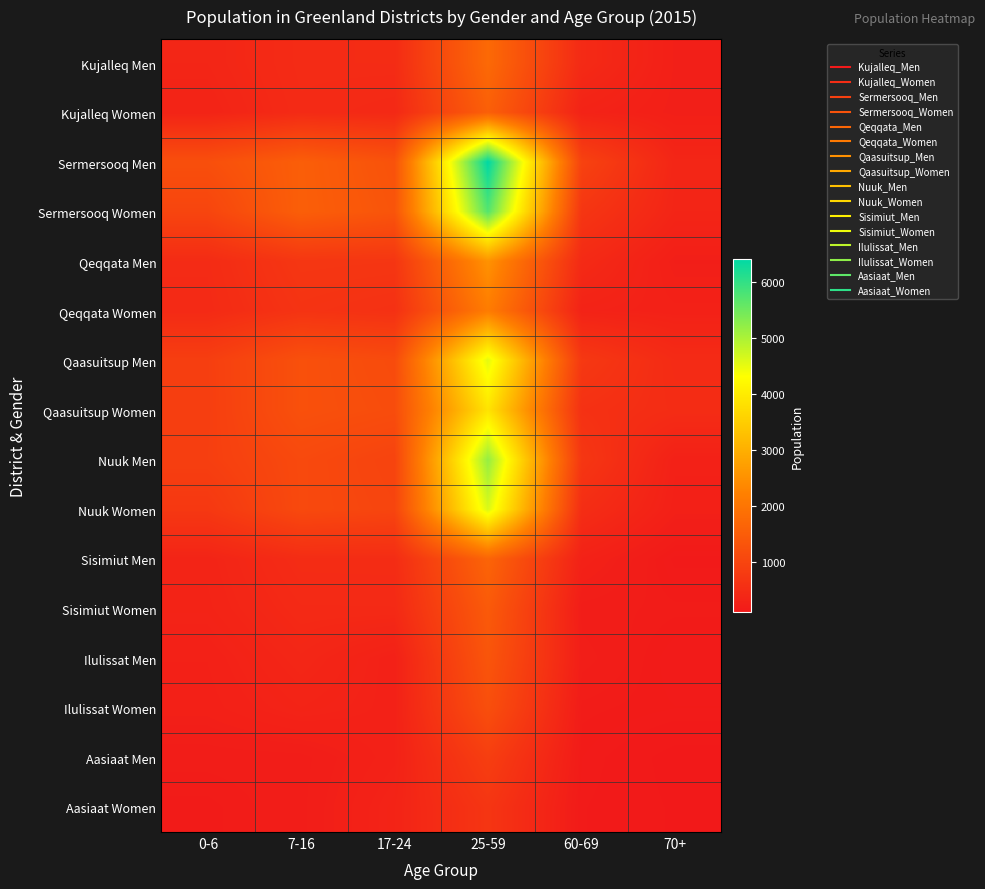

Rank the series at 17-24 from highest to lowest value.

Sermersooq Women, Sermersooq Men, Qaasuitsup Women, Qaasuitsup Men, Nuuk Women, Nuuk Men, Qeqqata Men, Qeqqata Women, Sisimiut Men, Kujalleq Men, Sisimiut Women, Kujalleq Women, Aasiaat Women, Aasiaat Men, Ilulissat Women, Ilulissat Men